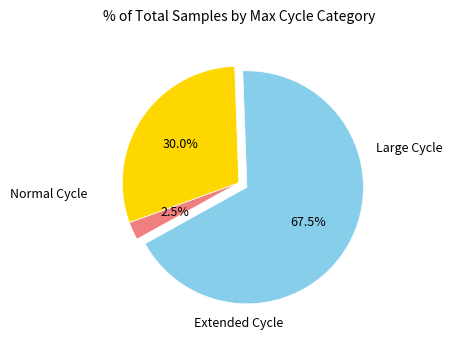

How many segments does this pie chart have?

3